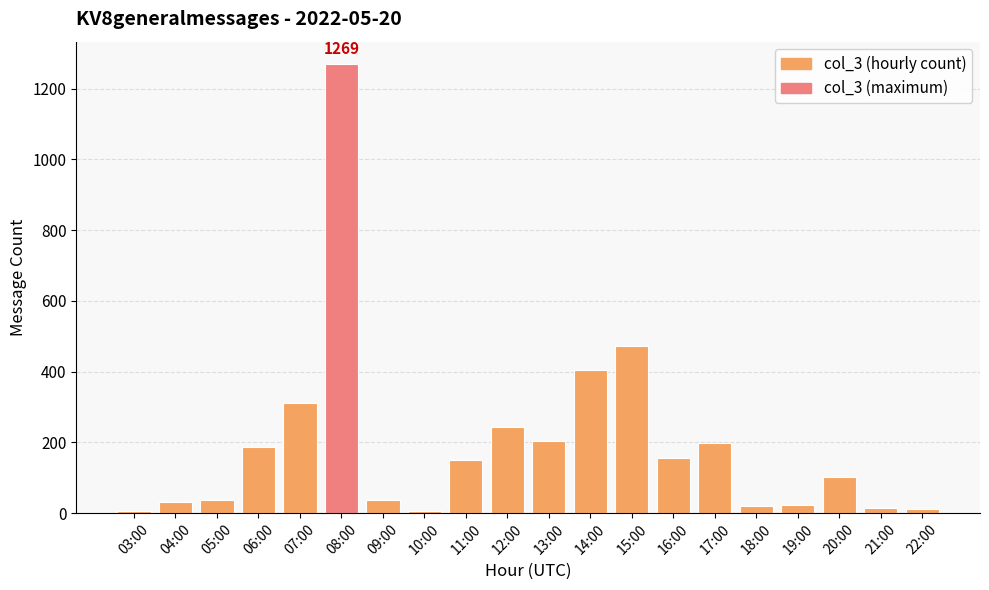

True or false: the data shows 21 at 18:00.

True